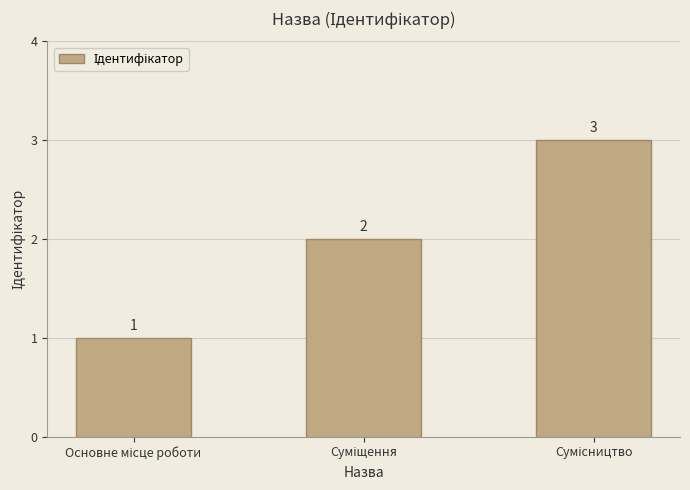

What is the value of the 1st bar from the left?

1